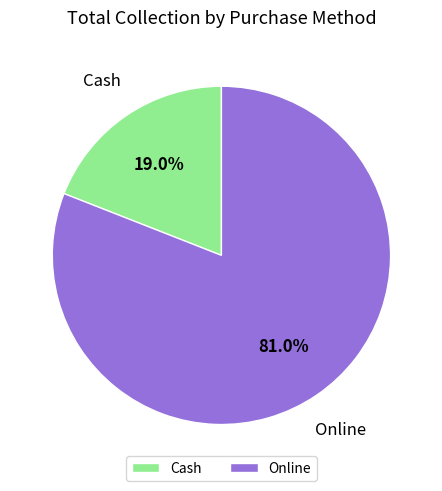

How much of the chart is everything except Cash?

81.0%